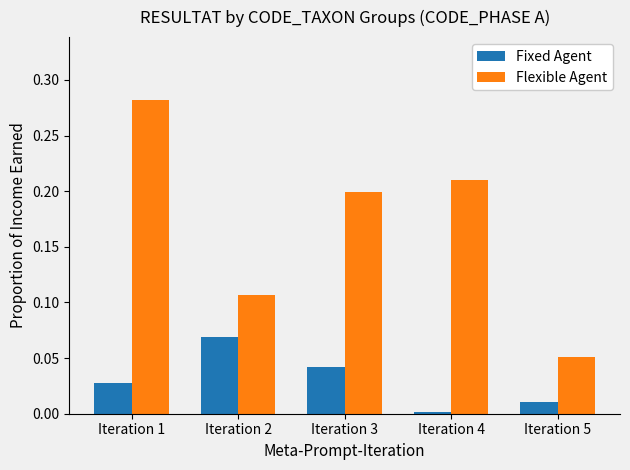

What is the sum of all Flexible Agent values?

0.8